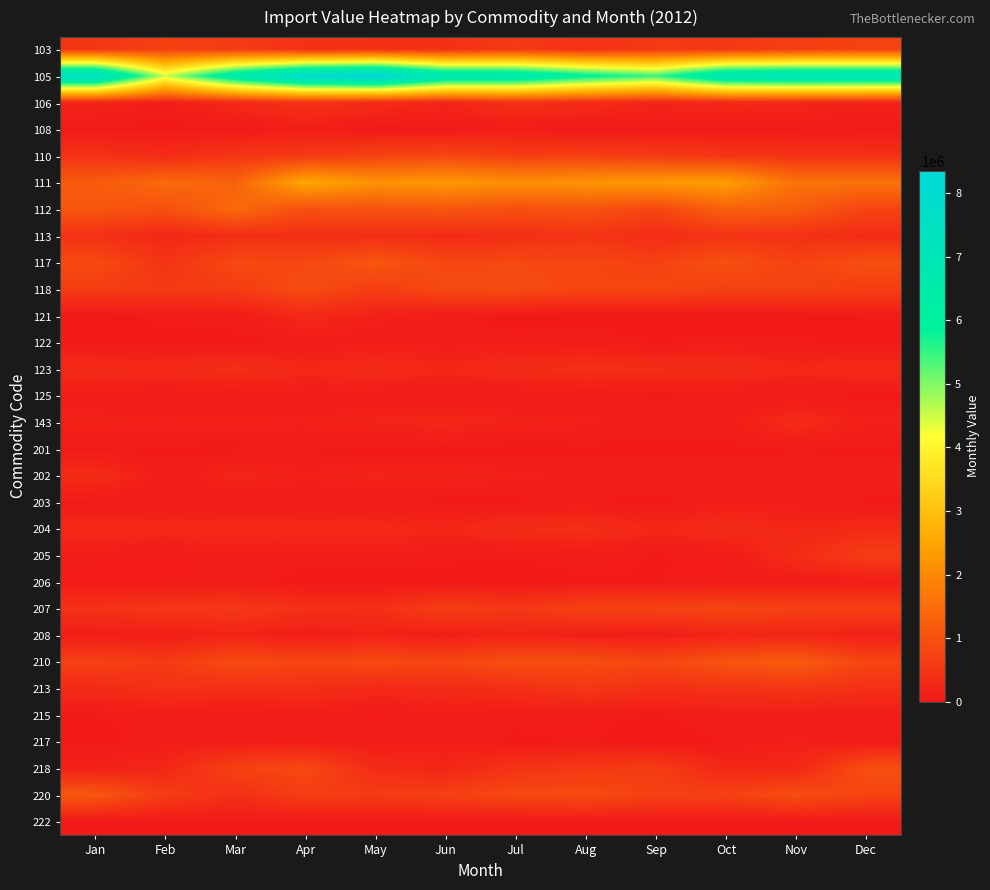

Between Jul and Jan, which is larger?

Jul